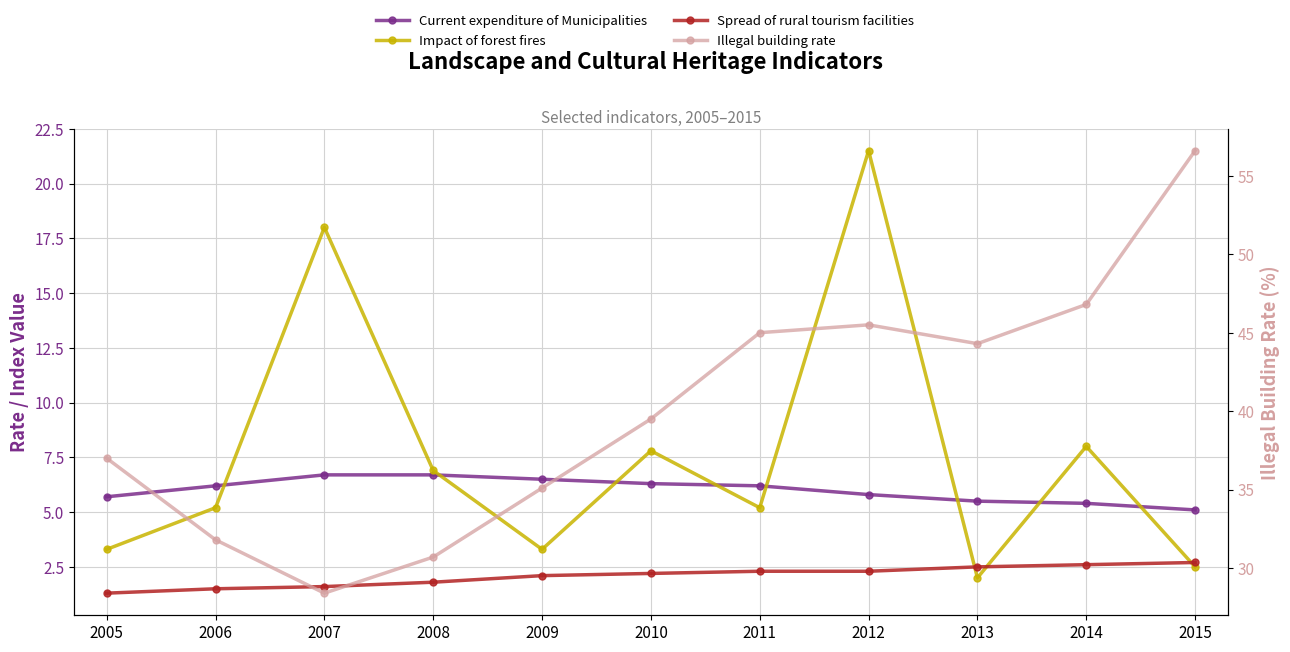

At how many categories does at least one series exceed 45?

3